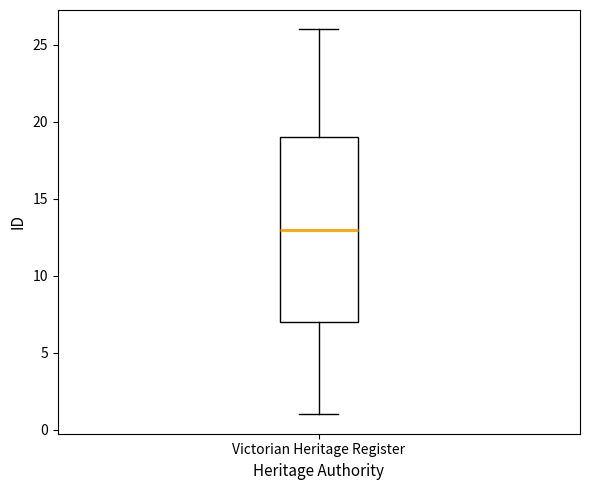

Transcribe this box plot: give where the median line is, the range the box spans, and where the two whiskers end, as read against the y-axis. The values are not printed on the chart, so give them approximately, as read against the axis.

median 13, box 7 to 19, whiskers 1 to 26